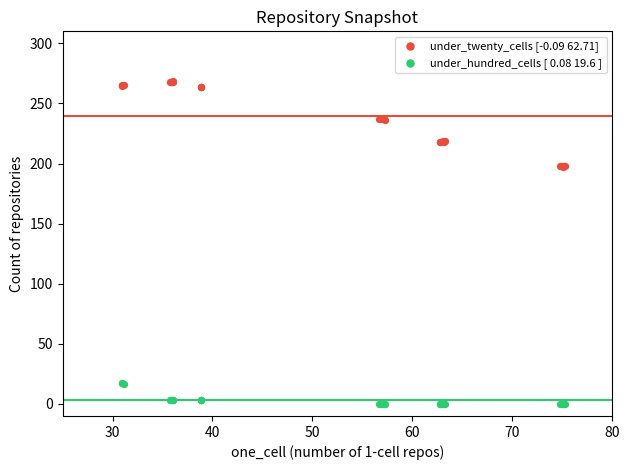

Which series reaches the minimum Y coordinate?

under_hundred_cells [ 0.08 19.6 ]